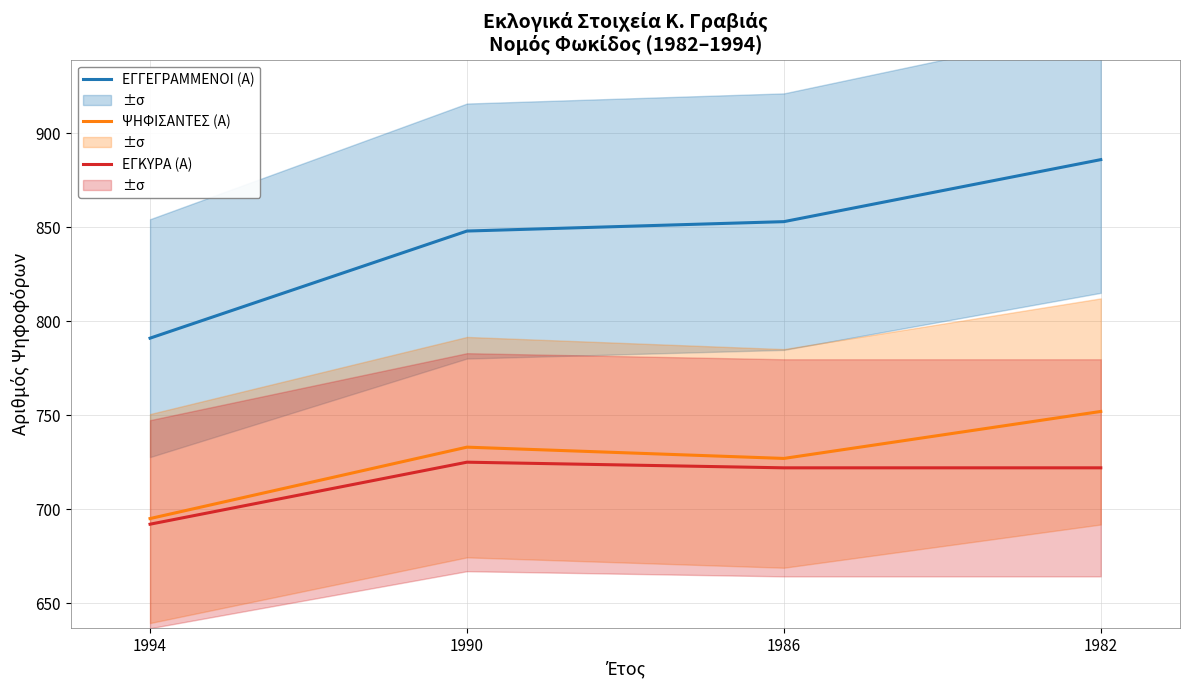

Which series has the widest spread of values?

ΕΓΓΕΓΡΑΜΜΕΝΟΙ (Α)